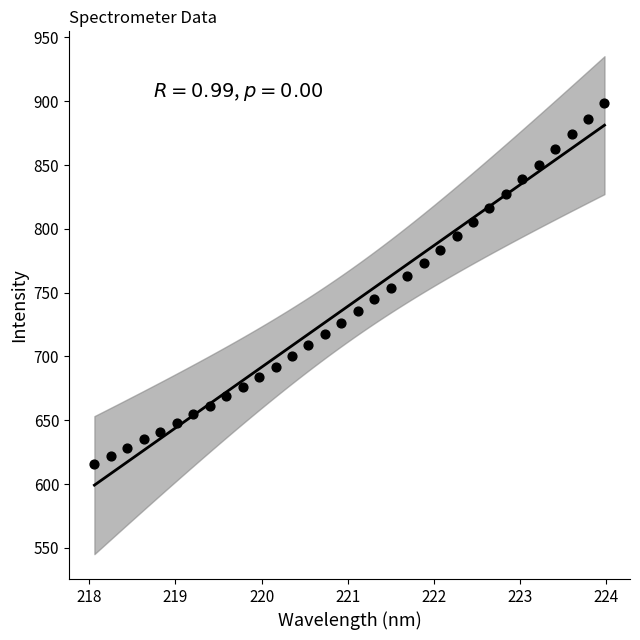

What is the range of Y values (max minus min)?

282.5